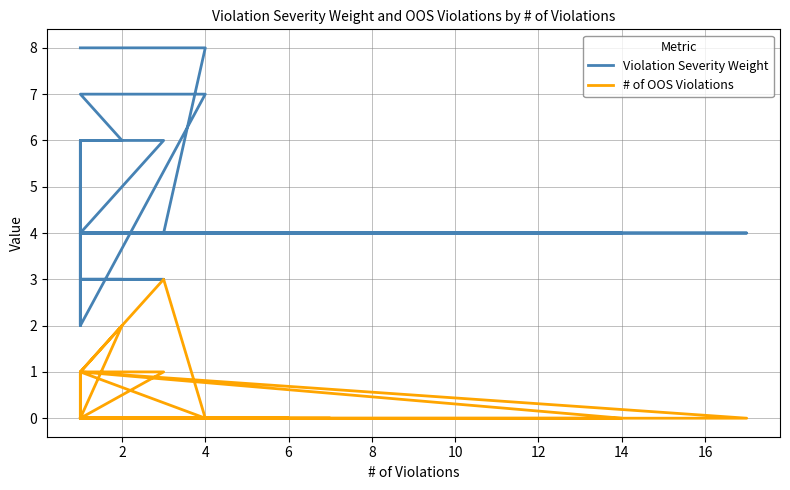

What is the label of the 8th point from the left?

2